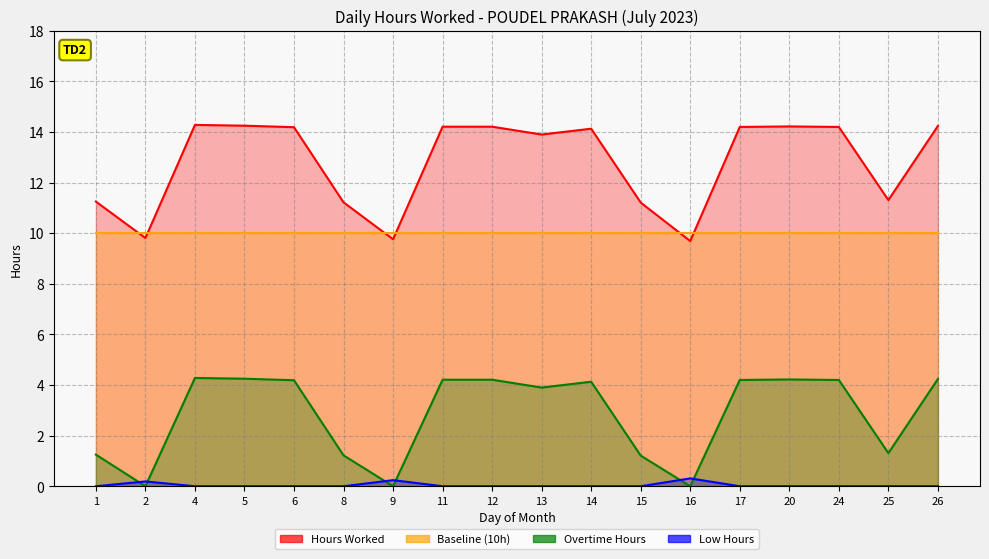

True or false: Hours Worked and Low Hours cross at least once.

False